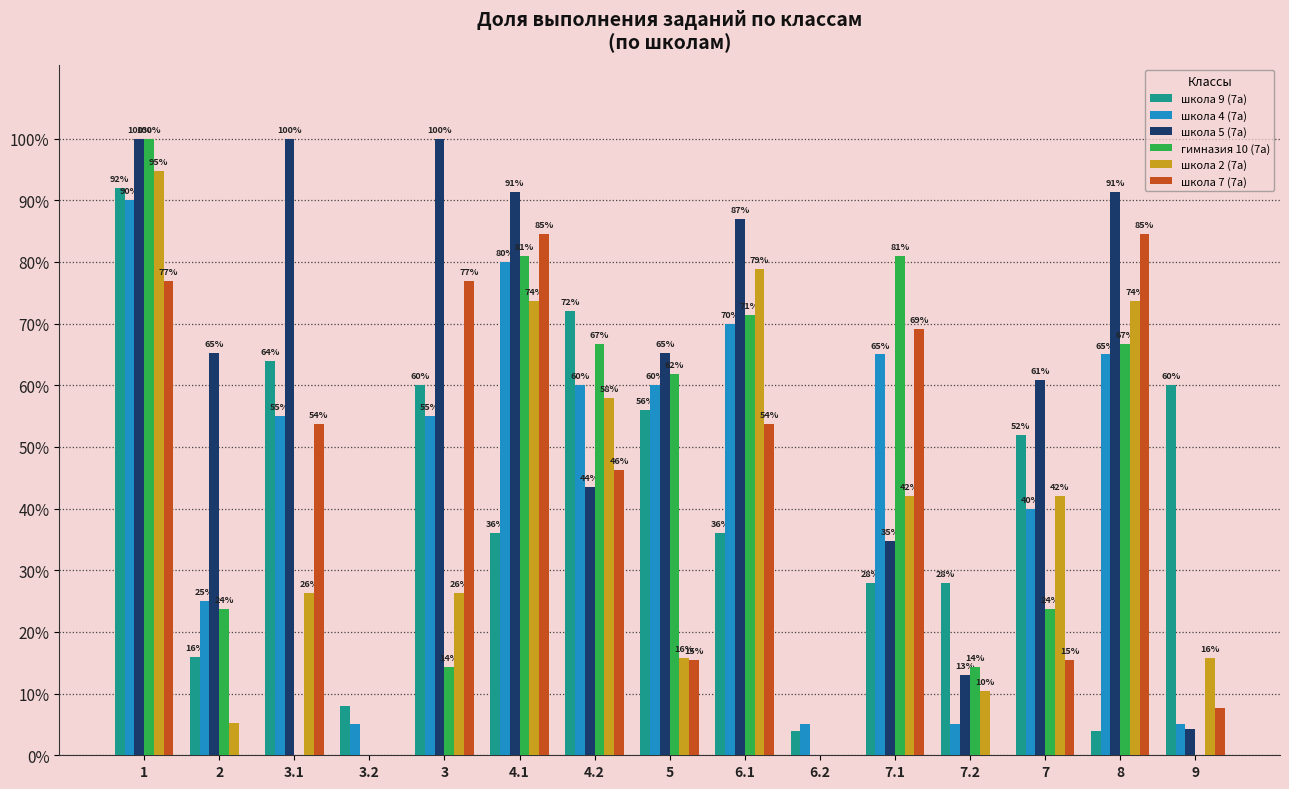

Reading left to right, what are all the values shown in this chart?

школа 9 (7а): 1=0.9	2=0.2	3.1=0.6	3.2=0.1	3=0.6	4.1=0.4	4.2=0.7	5=0.6	6.1=0.4	6.2=0.0	7.1=0.3	7.2=0.3	7=0.5	8=0.0	9=0.6
школа 4 (7а): 1=0.9	2=0.2	3.1=0.6	3.2=0.1	3=0.6	4.1=0.8	4.2=0.6	5=0.6	6.1=0.7	6.2=0.1	7.1=0.7	7.2=0.1	7=0.4	8=0.7	9=0.1
школа 5 (7а): 1=1.0	2=0.7	3.1=1.0	3.2=0.0	3=1.0	4.1=0.9	4.2=0.4	5=0.7	6.1=0.9	6.2=0.0	7.1=0.3	7.2=0.1	7=0.6	8=0.9	9=0.0
гимназия 10 (7а): 1=1.0	2=0.2	3.1=0.0	3.2=0.0	3=0.1	4.1=0.8	4.2=0.7	5=0.6	6.1=0.7	6.2=0.0	7.1=0.8	7.2=0.1	7=0.2	8=0.7	9=0.0
школа 2 (7а): 1=0.9	2=0.1	3.1=0.3	3.2=0.0	3=0.3	4.1=0.7	4.2=0.6	5=0.2	6.1=0.8	6.2=0.0	7.1=0.4	7.2=0.1	7=0.4	8=0.7	9=0.2
школа 7 (7а): 1=0.8	2=0.0	3.1=0.5	3.2=0.0	3=0.8	4.1=0.8	4.2=0.5	5=0.2	6.1=0.5	6.2=0.0	7.1=0.7	7.2=0.0	7=0.2	8=0.8	9=0.1